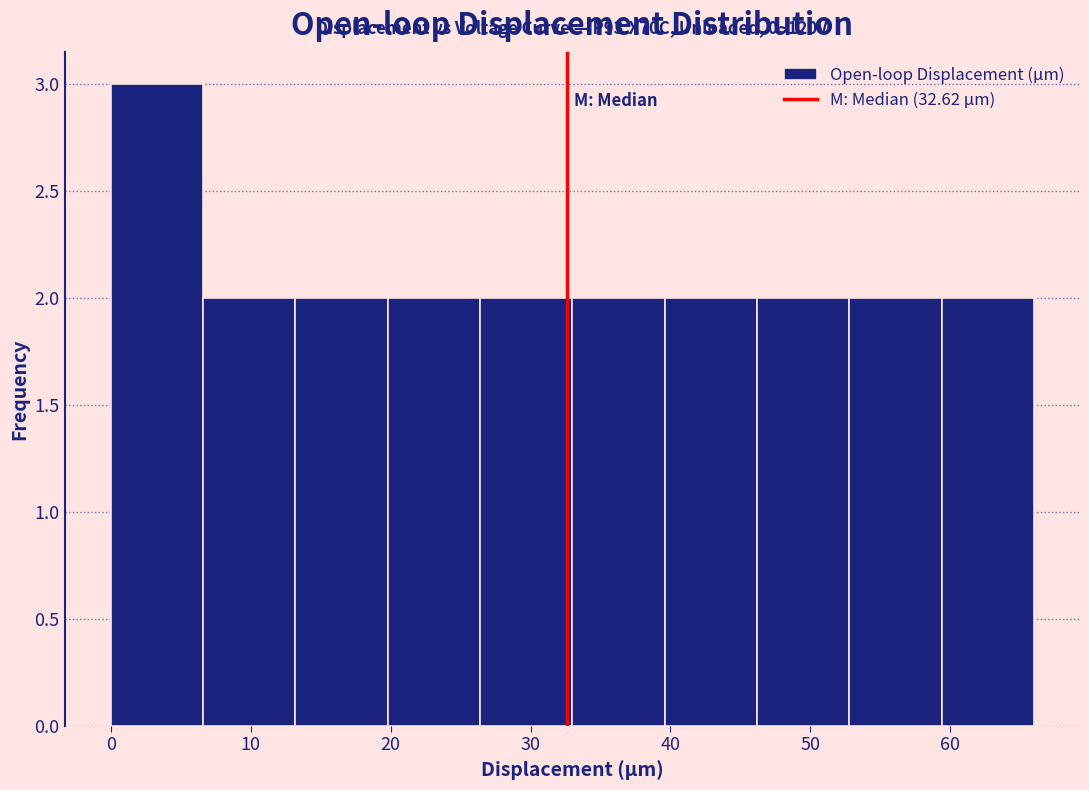

Which range on the x-axis has the tallest bar?

0 to 7